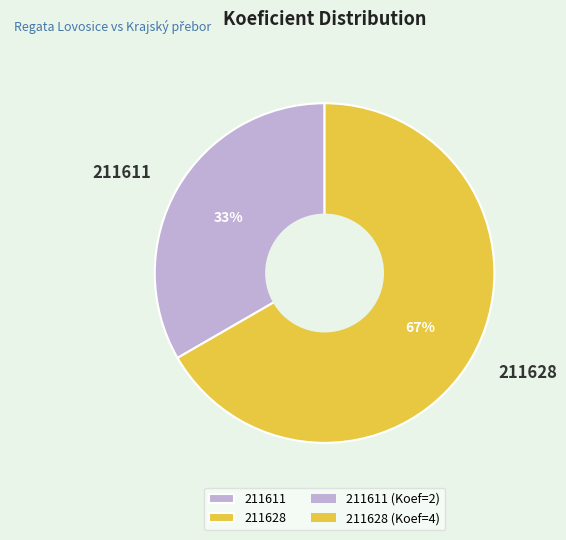

Which category has the smallest portion of the pie?

211611